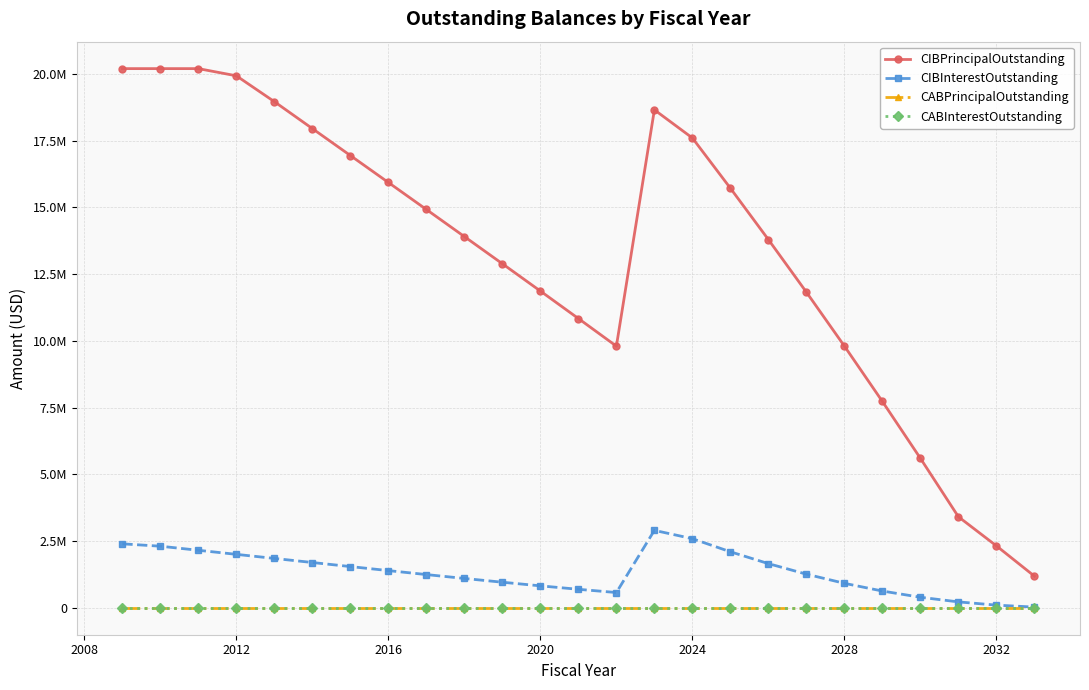

Is this an area chart (filled region under the line)?

No